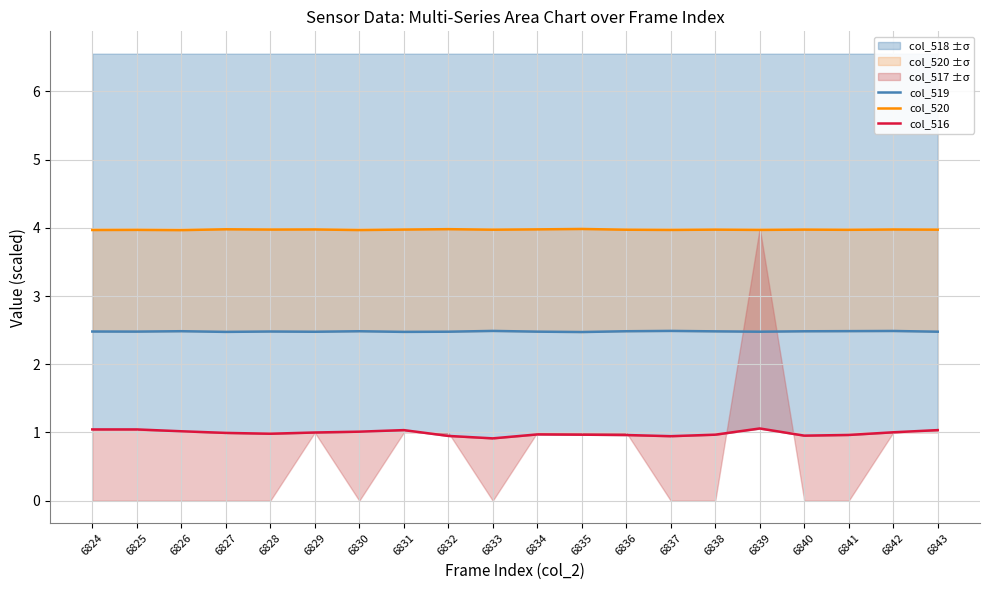

Which series has the widest spread of values?

col_516